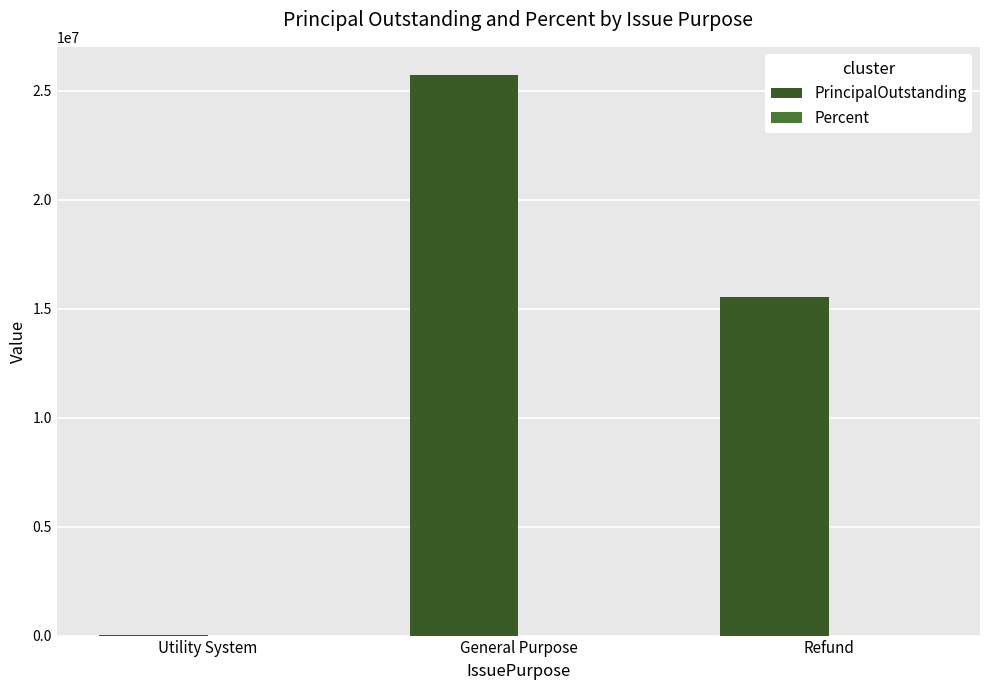

Are the bars grouped side by side (vs. stacked)?

Yes